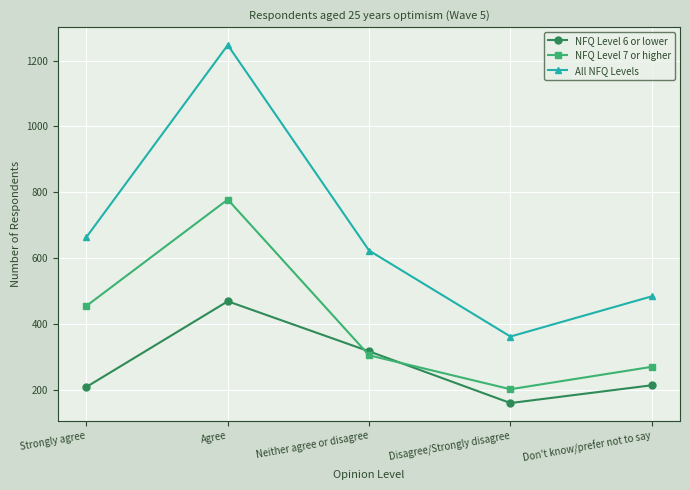

Which series ends up on top after the final intersection of NFQ Level 6 or lower and NFQ Level 7 or higher?

NFQ Level 7 or higher